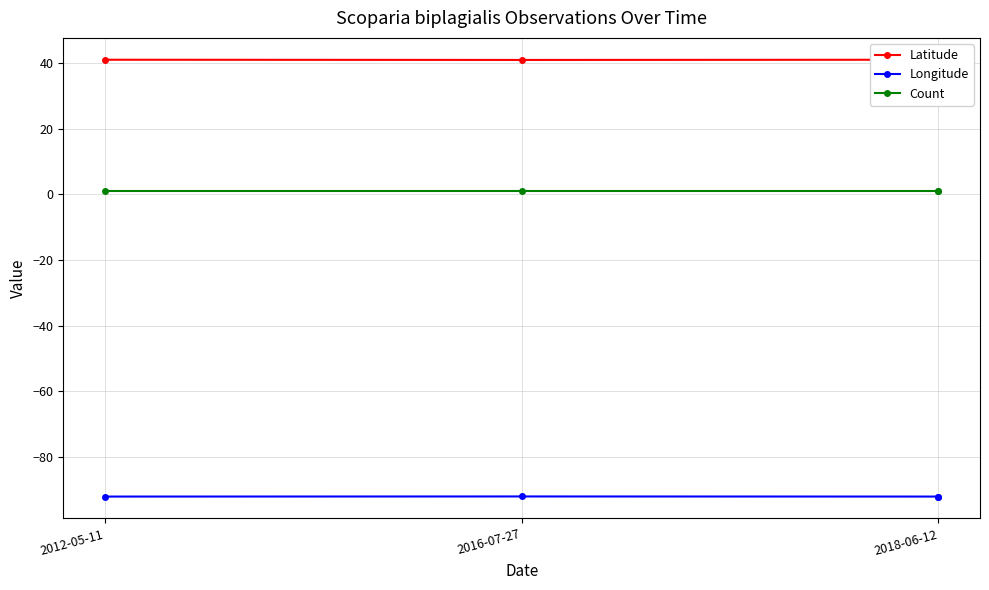

Is it true that Longitude equals -92.0 at 2018-06-12?

True